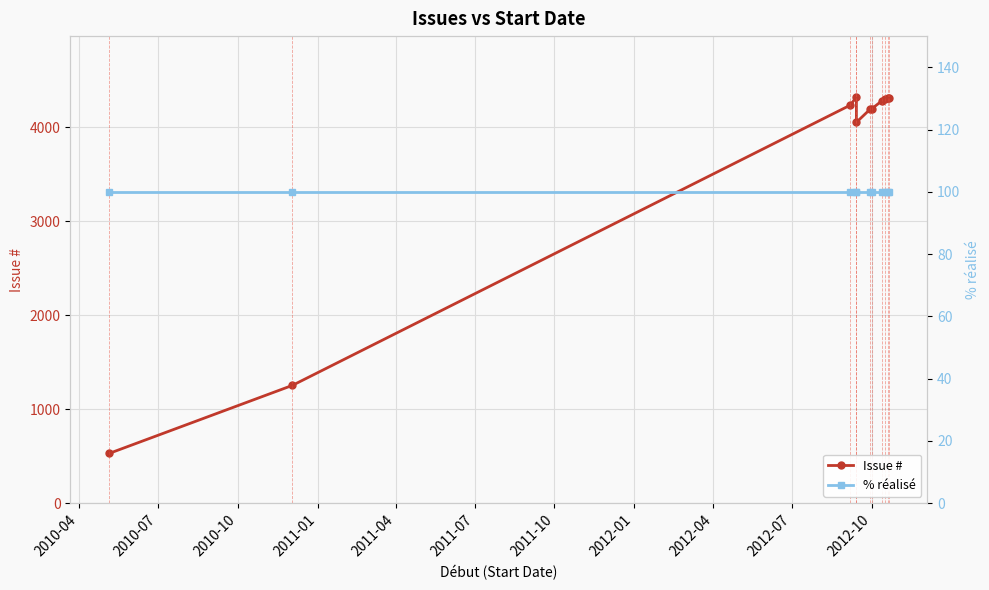

What position from the left is 2011-04?

5